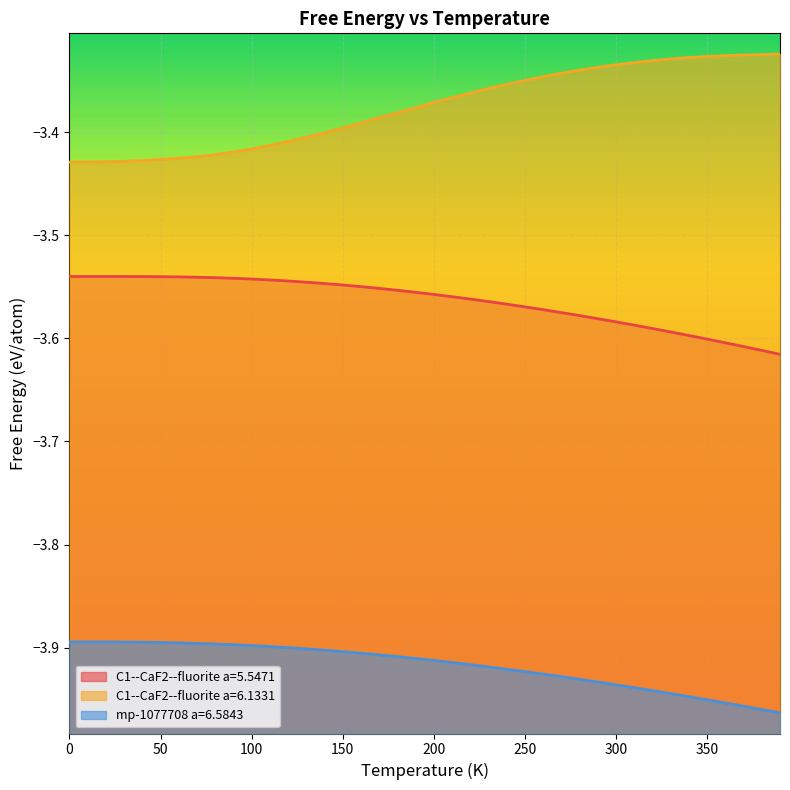

What is the average value of the mp-1077708 a=6.5843 series?

-3.9